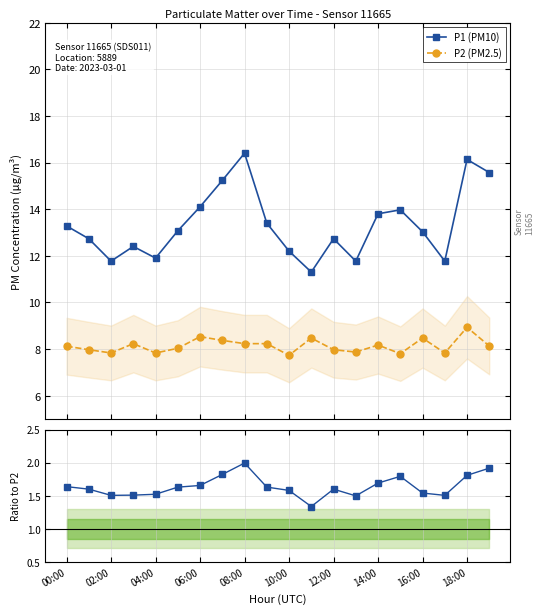

What is the average value of the P1 / P2 series?

1.6